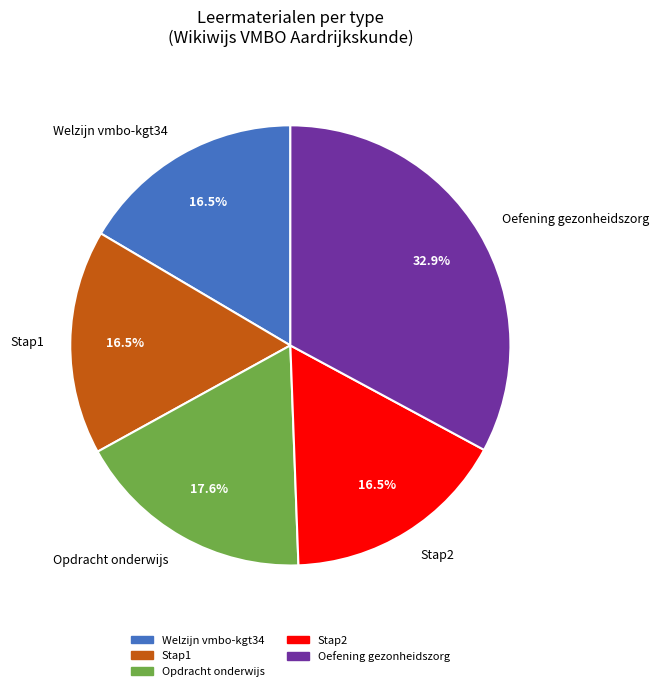

What is the total percentage of Stap2 and Oefening gezonheidszorg?

49.4%